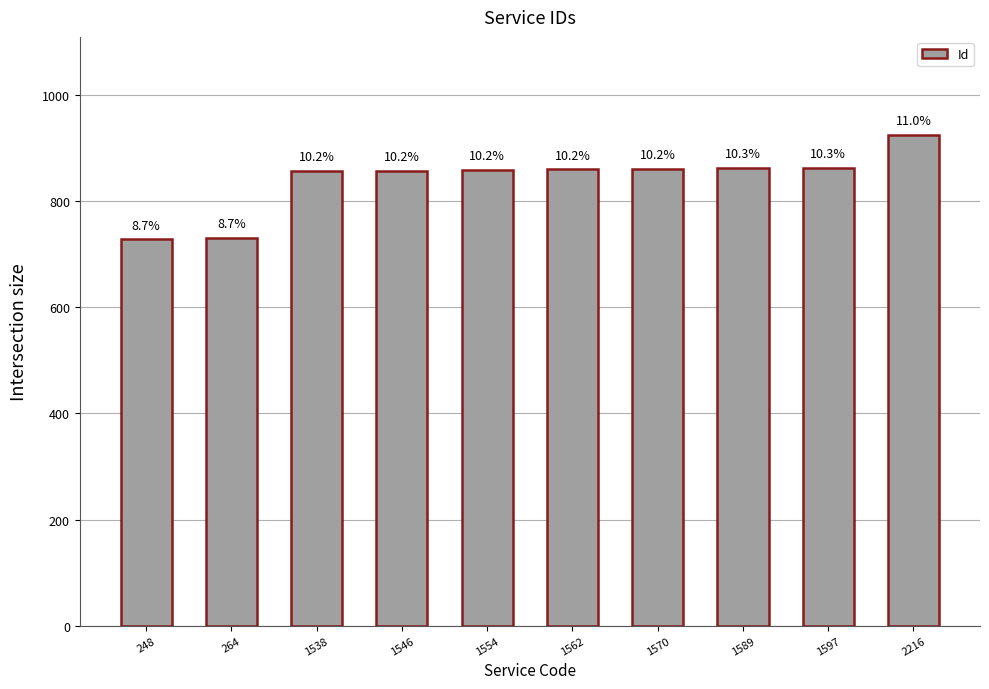

Are the bars horizontal?

No